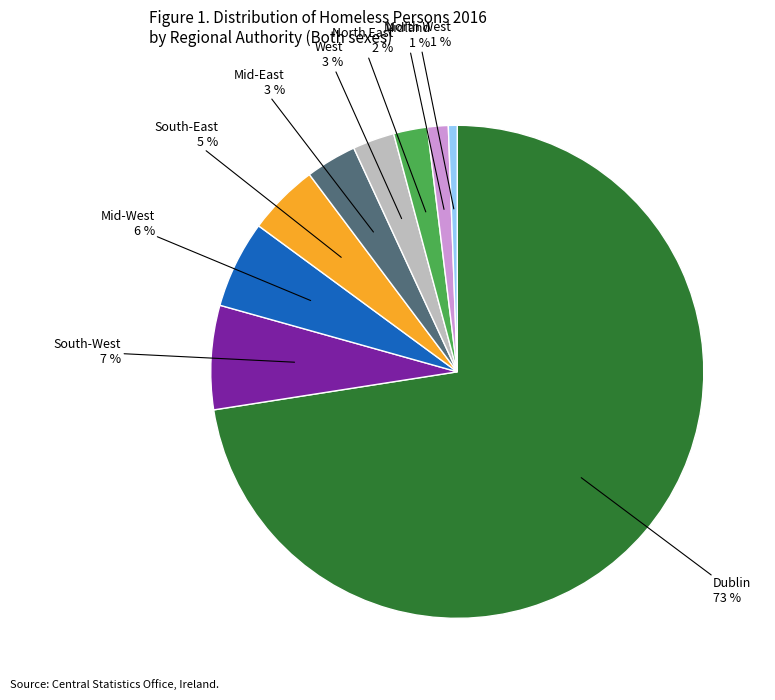

Is there a majority slice in this chart?

Yes